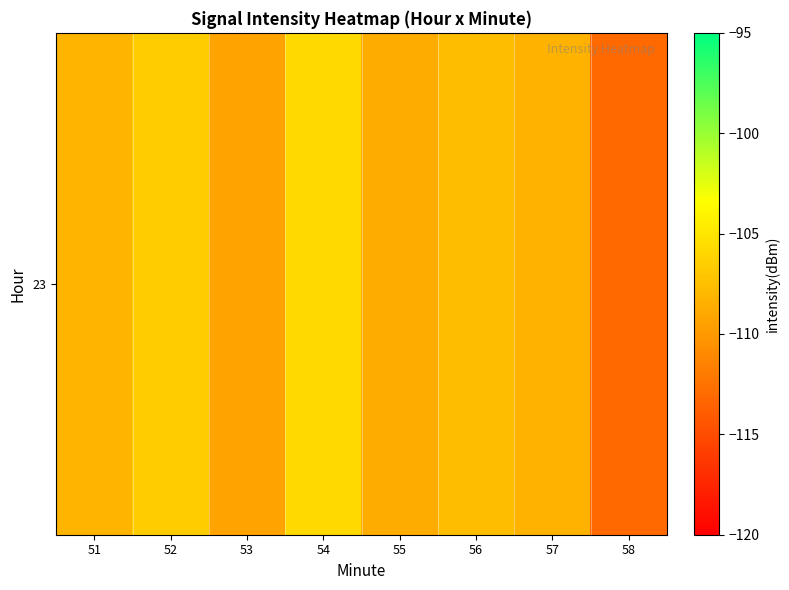

Between 56 and 52, which is larger?

52